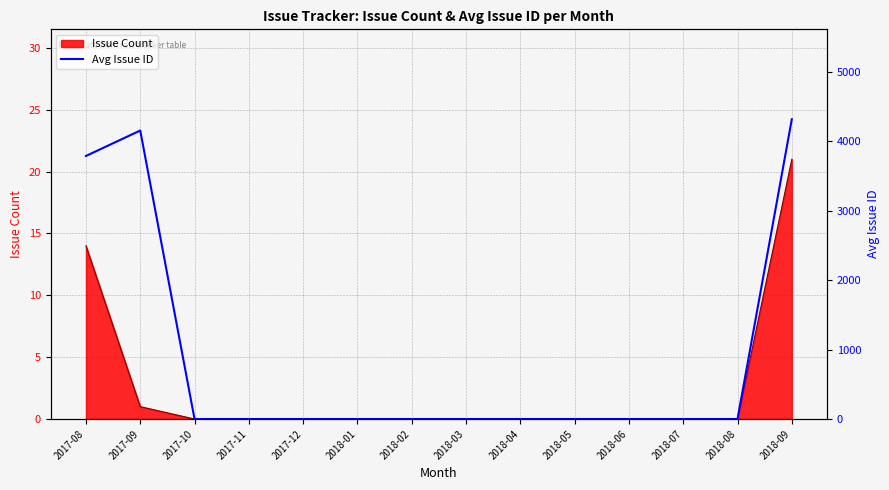

True or false: the data shows 5754.9 at 2017-09.

False